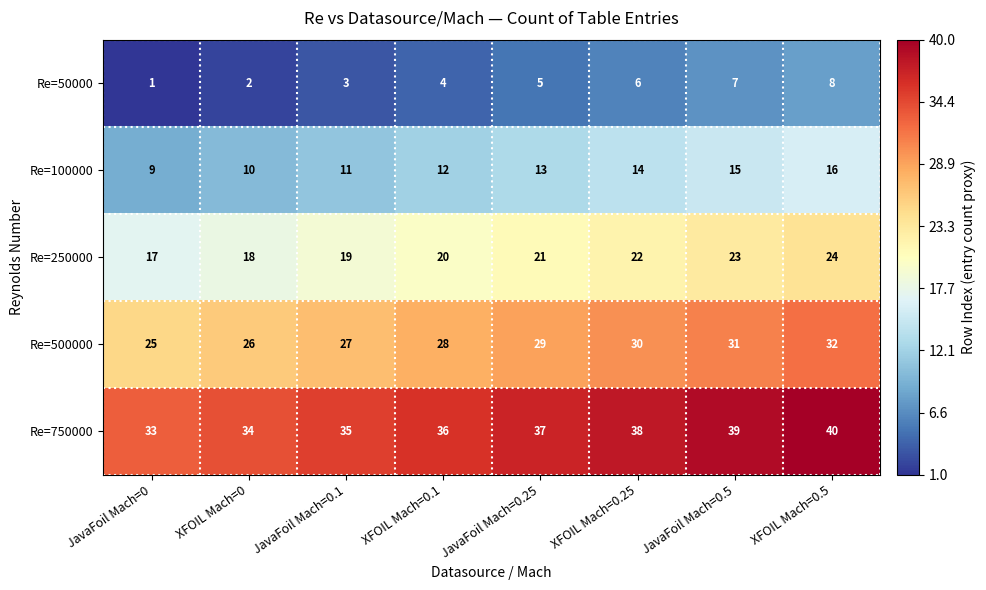

Is it true that Re=750000 equals 36 at XFOIL Mach=0.1?

True